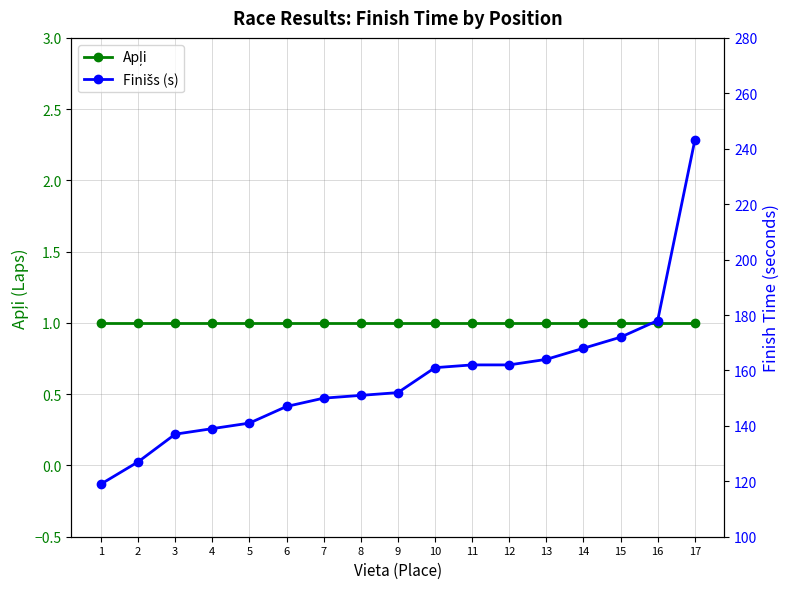

Between 6 and 14, which is larger?

6